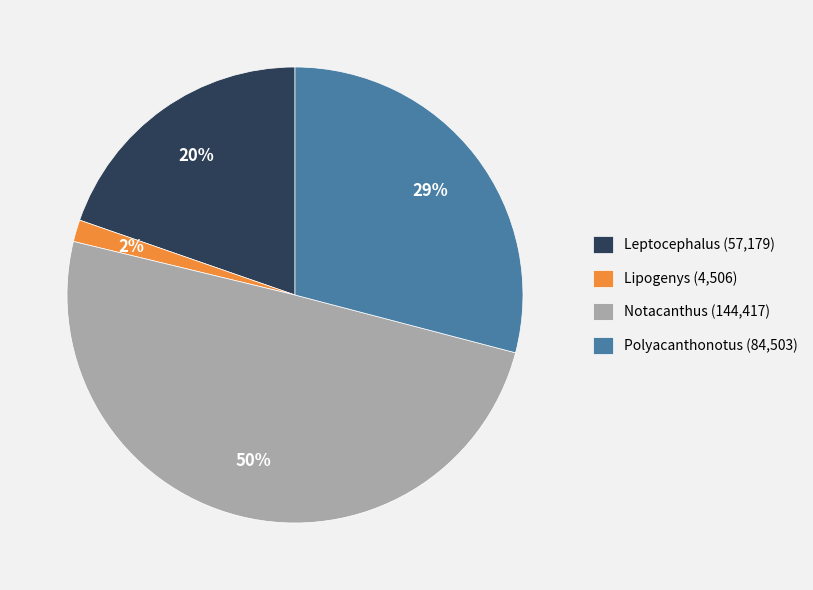

To the nearest percent, what portion does Notacanthus (144,417) represent?

50%